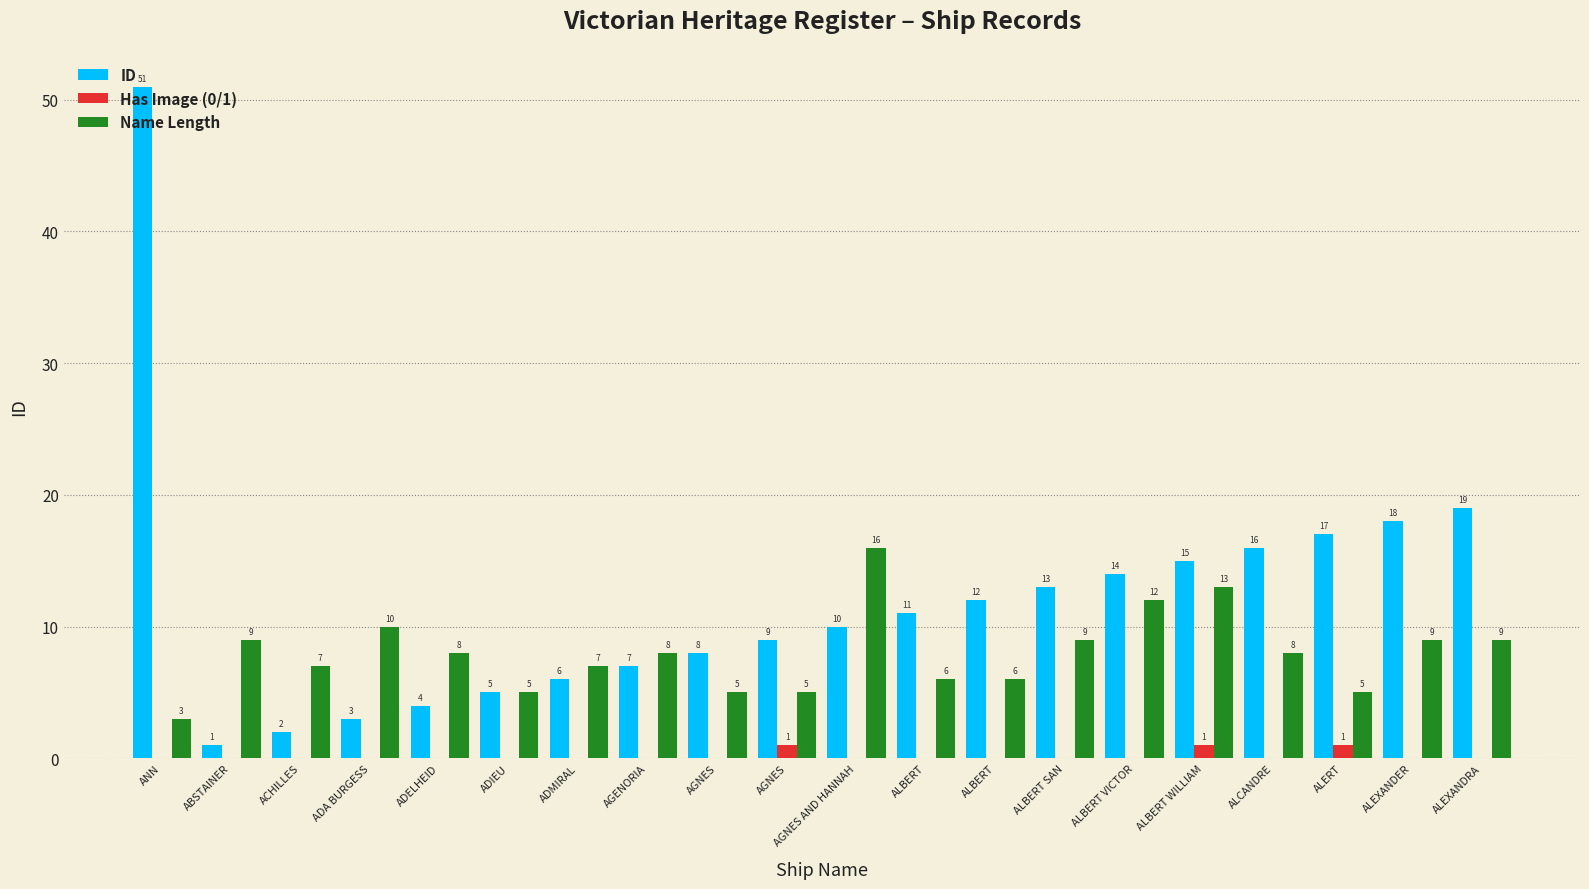

What is the difference between the maximum and minimum values in the Name Length series?

13